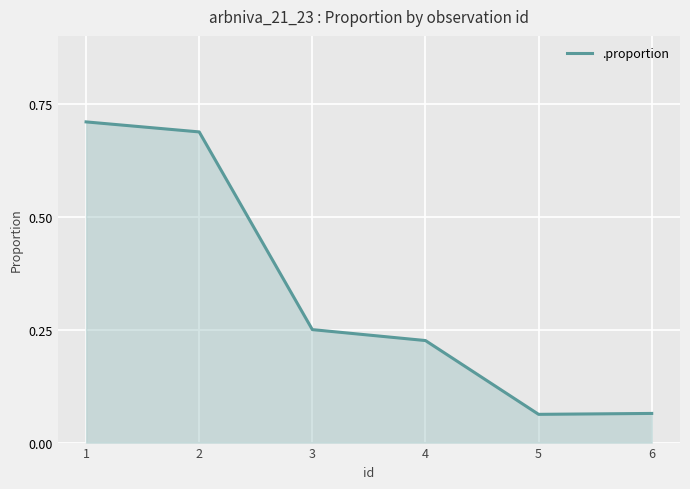

What is the change in value from 1 to 3?

-0.5